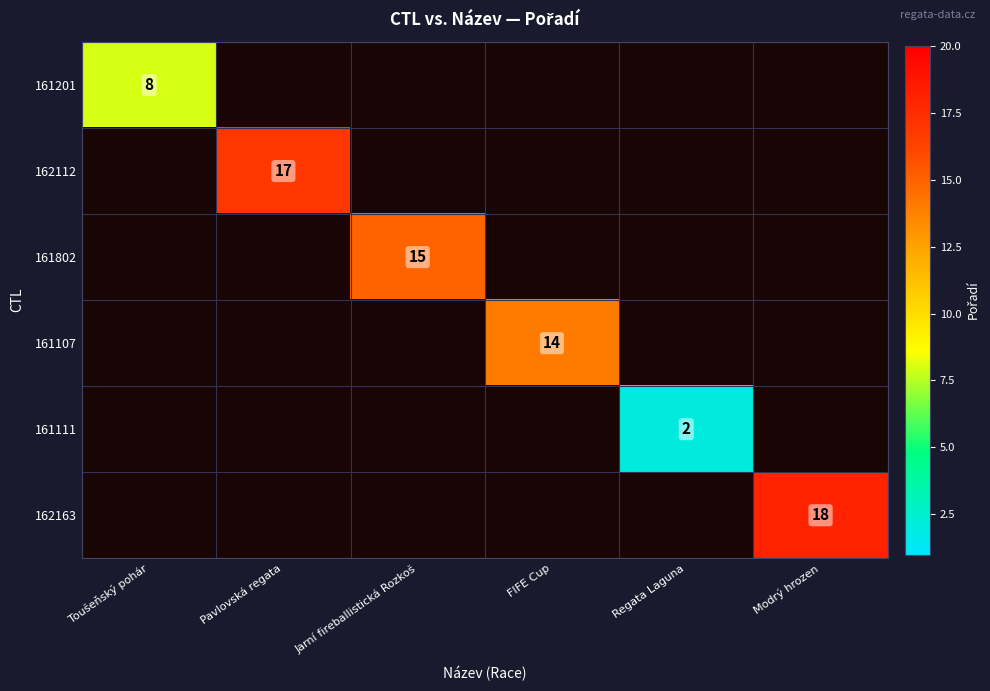

What is the smallest value displayed?

2.0